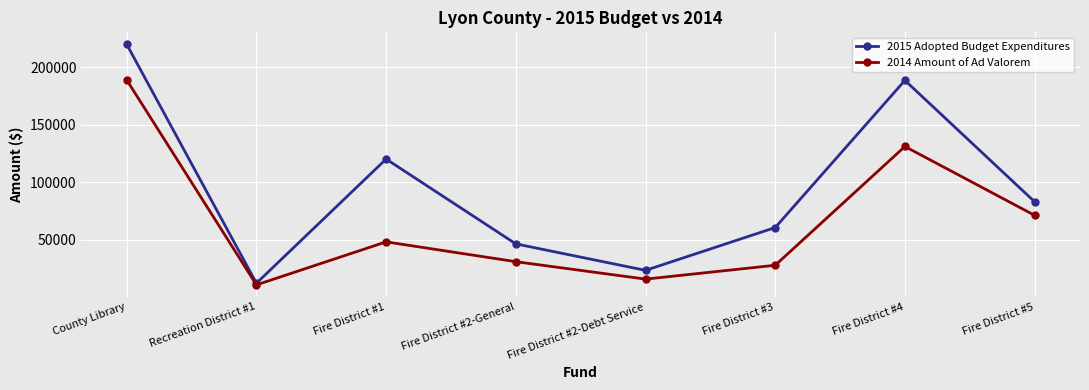

What position from the right is County Library?

8